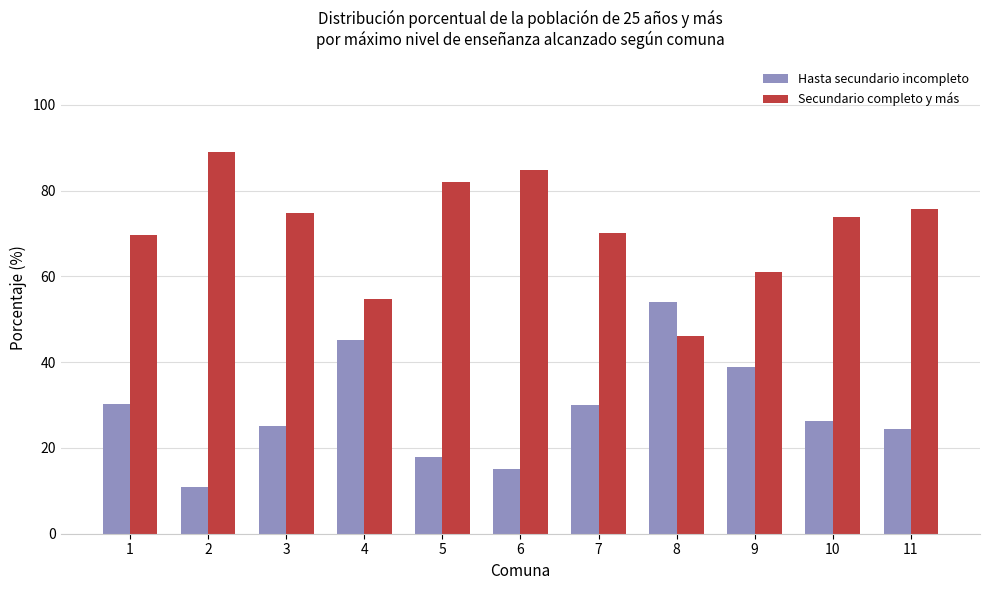

What is the difference between the Secundario completo y más values at 10 and 7?

3.8